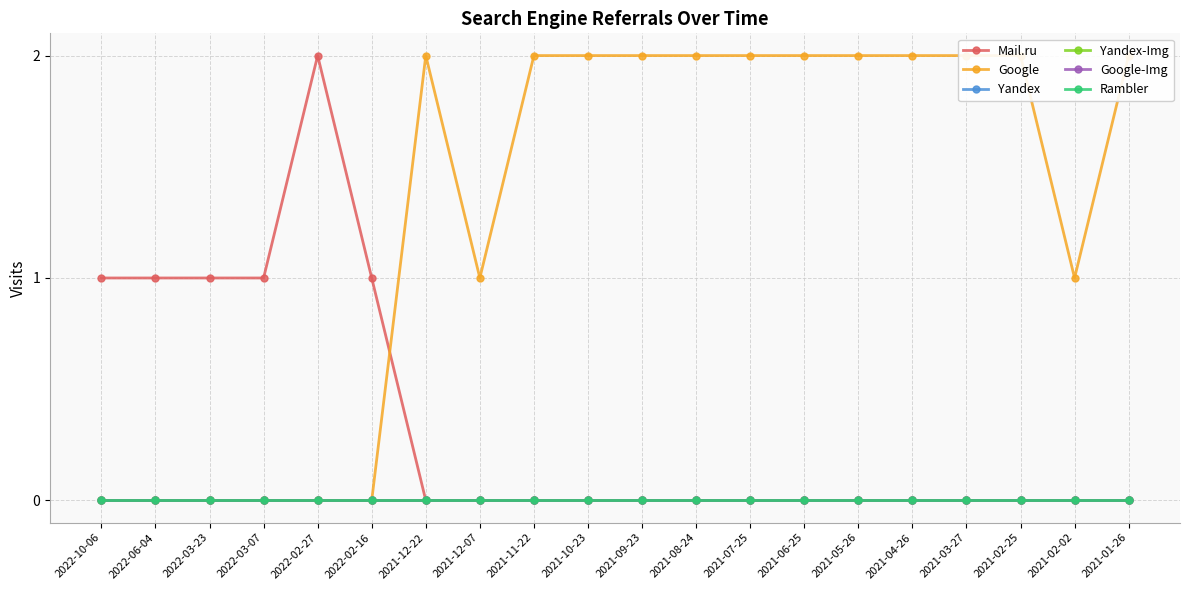

What position from the right is 2021-08-24?

9